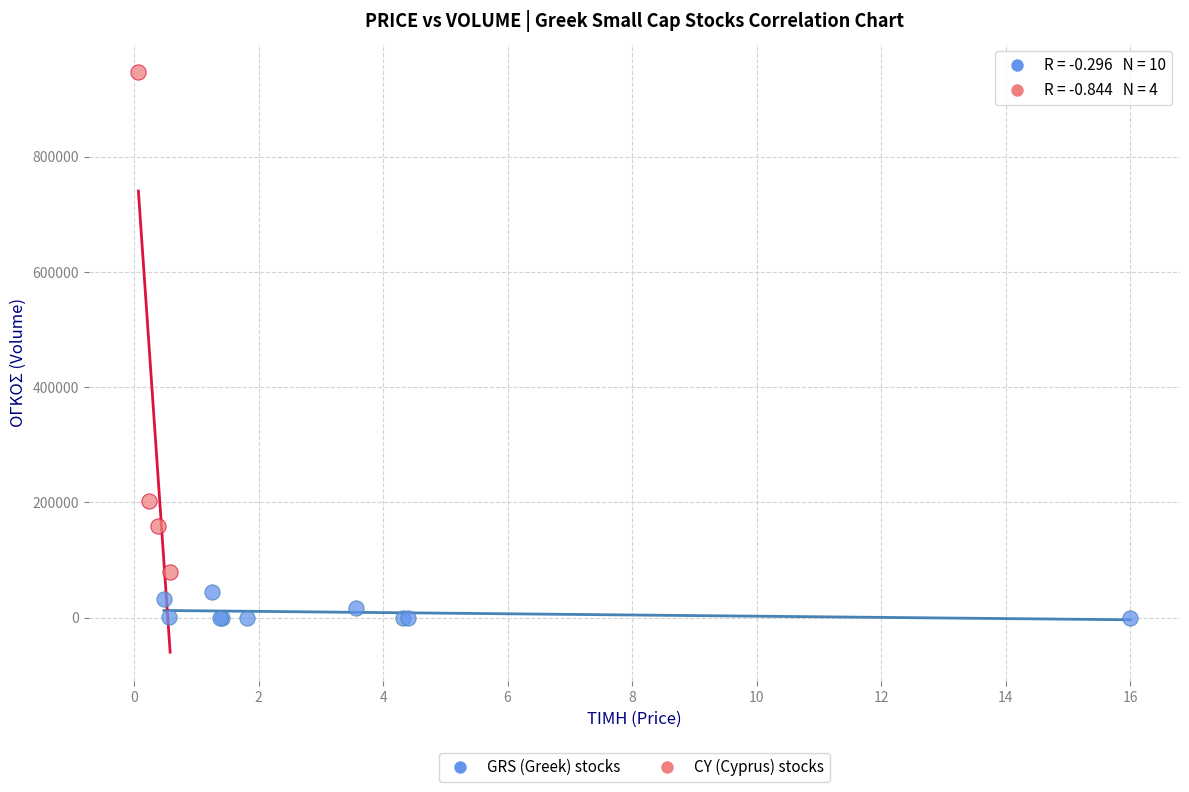

Which series reaches the maximum Y coordinate?

CY (Cyprus) stocks